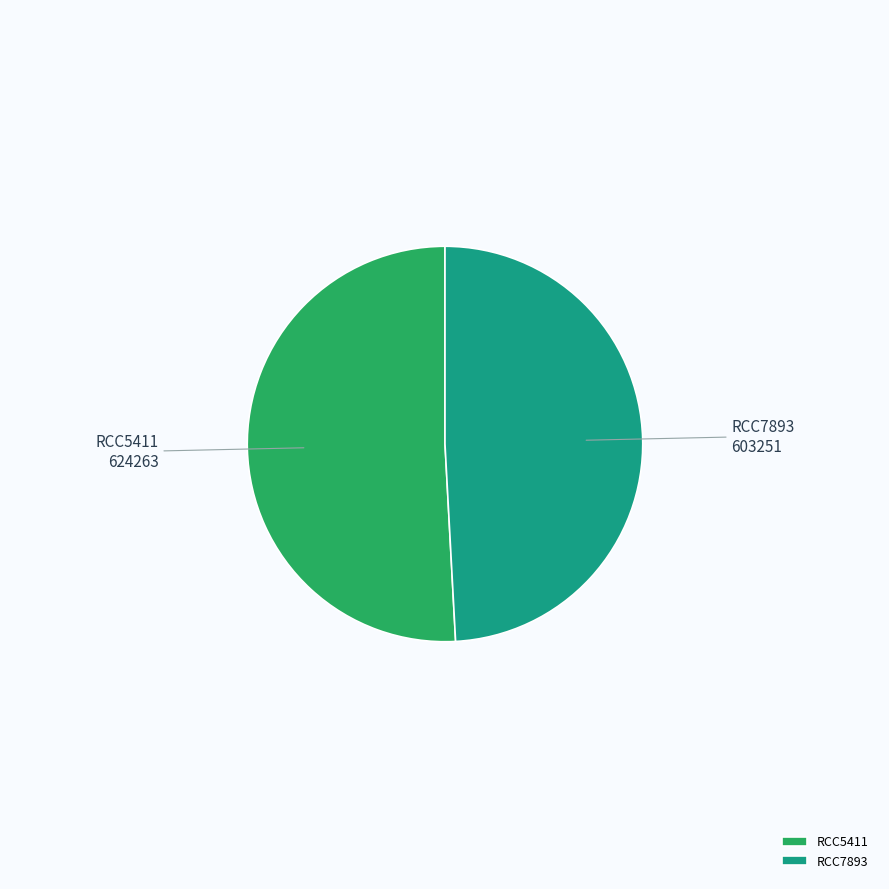

Count the number of slices in the pie.

2